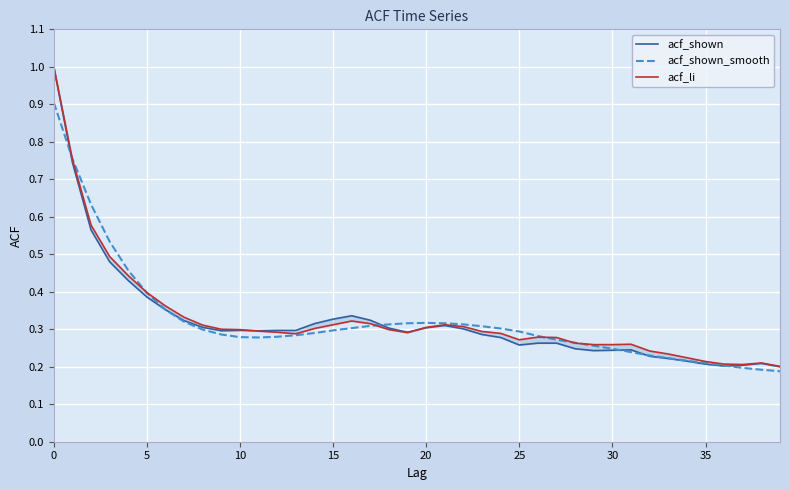

What is the maximum value for acf_li?

1.0